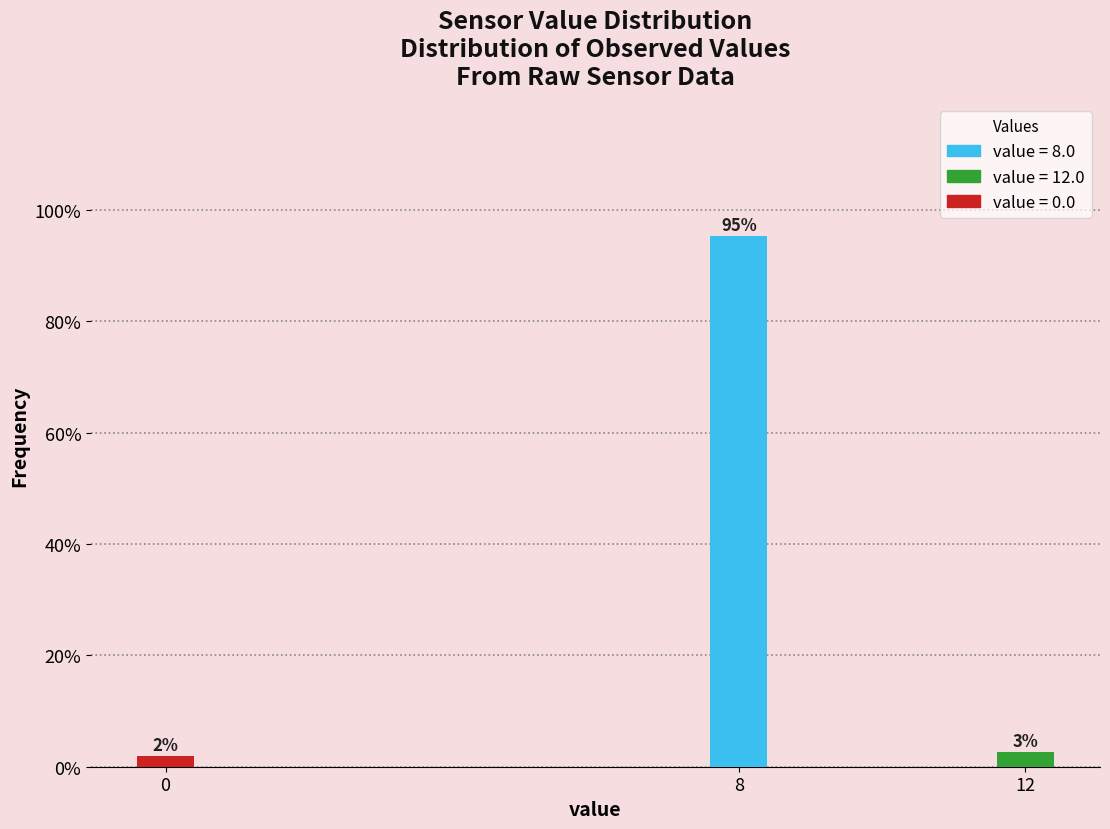

At which category does the chart reach its peak across all series?

8